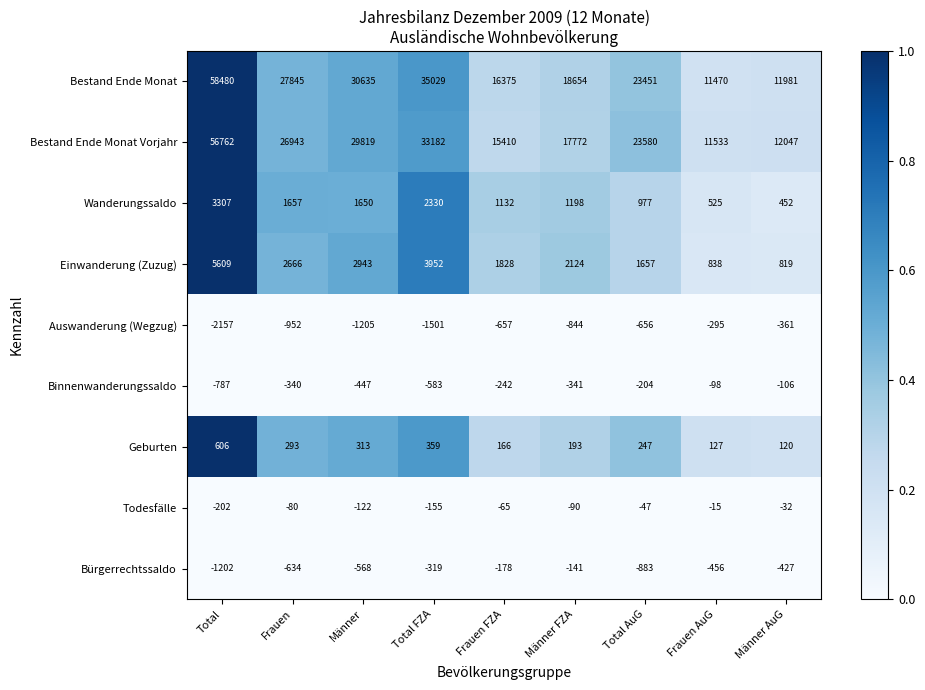

At which category is the sum across all series the highest?

Total